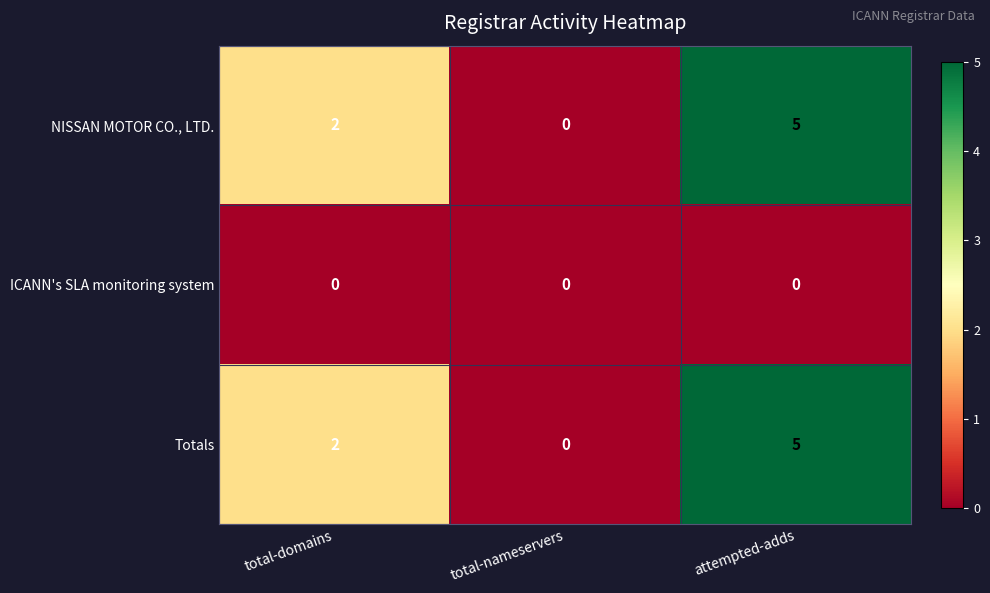

What is the difference between the maximum and second lowest values in the Totals series?

3